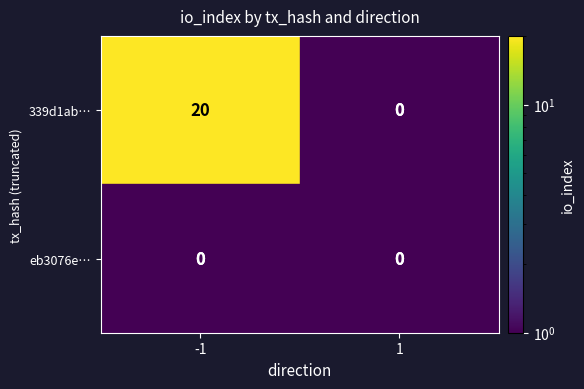

Which series has the largest total across all categories?

339d1ab…